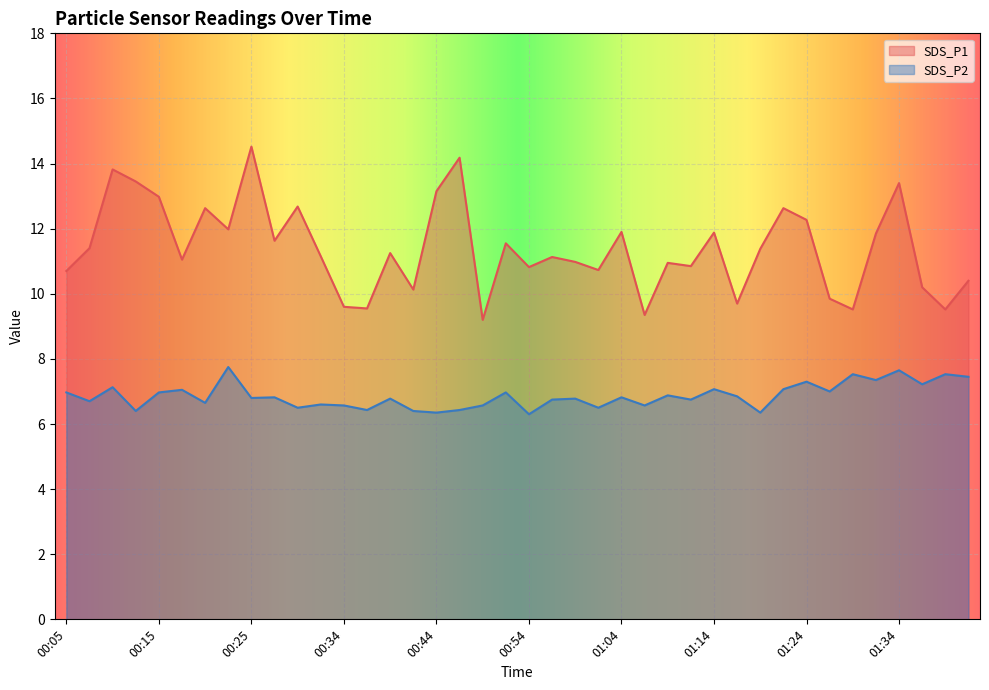

Reading left to right, transcribe all the data shown in this chart.

SDS_P1: 10.7	11.4	13.8	13.4	13.0	11.1	12.6	12.0	14.5	11.6	12.7	11.2	9.6	9.6	11.2	10.1	13.2	14.2	9.2	11.6	10.8	11.1	11.0	10.7	11.9	9.3	10.9	10.8	11.9	9.7	11.4	12.6	12.3	9.8	9.5	11.8	13.4	10.2	9.5	10.4
SDS_P2: 7.0	6.7	7.1	6.4	7.0	7.0	6.7	7.8	6.8	6.8	6.5	6.6	6.6	6.4	6.8	6.4	6.3	6.4	6.6	7.0	6.3	6.8	6.8	6.5	6.8	6.6	6.9	6.8	7.1	6.8	6.3	7.1	7.3	7.0	7.5	7.3	7.7	7.2	7.5	7.5